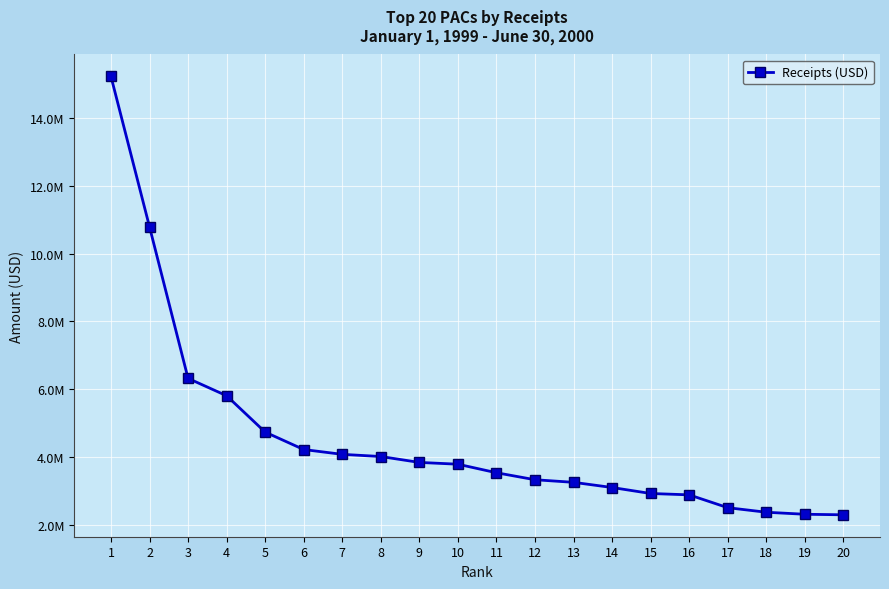

Is this an area chart (filled region under the line)?

No